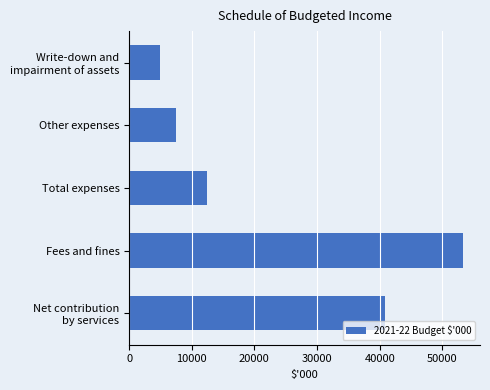

Which label corresponds to the smallest value in the chart?

Write-down and
impairment of assets